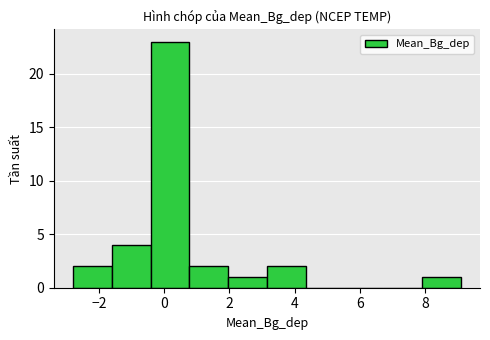

Reading left to right, transcribe this chart: for each bar, give the range it covers on the x-axis and its height. Neither the bar edges nor the heights are printed on the chart, so give them approximately, as read against the axes.

-2.8 to -1.6: 2
-1.6 to -0.4: 4
-0.4 to 0.8: 23
0.8 to 2.0: 2
2.0 to 3.2: 1
3.2 to 4.4: 2
4.4 to 5.6: 0
5.6 to 6.8: 0
6.8 to 8.0: 0
8.0 to 9.2: 1